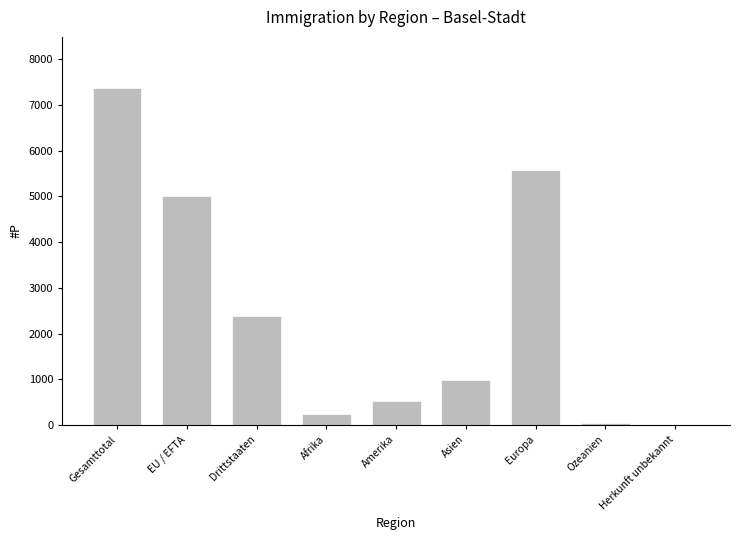

At which label does the data first exceed 992?

Gesamttotal